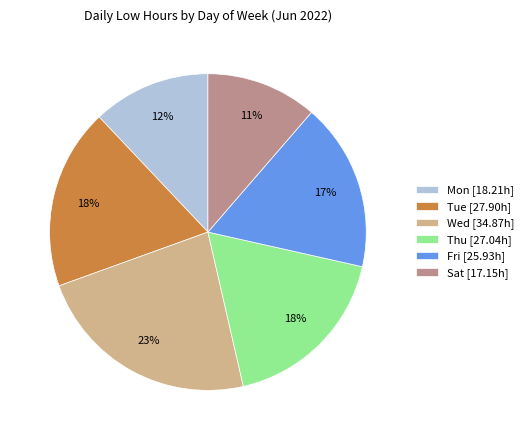

How many segments does this pie chart have?

6